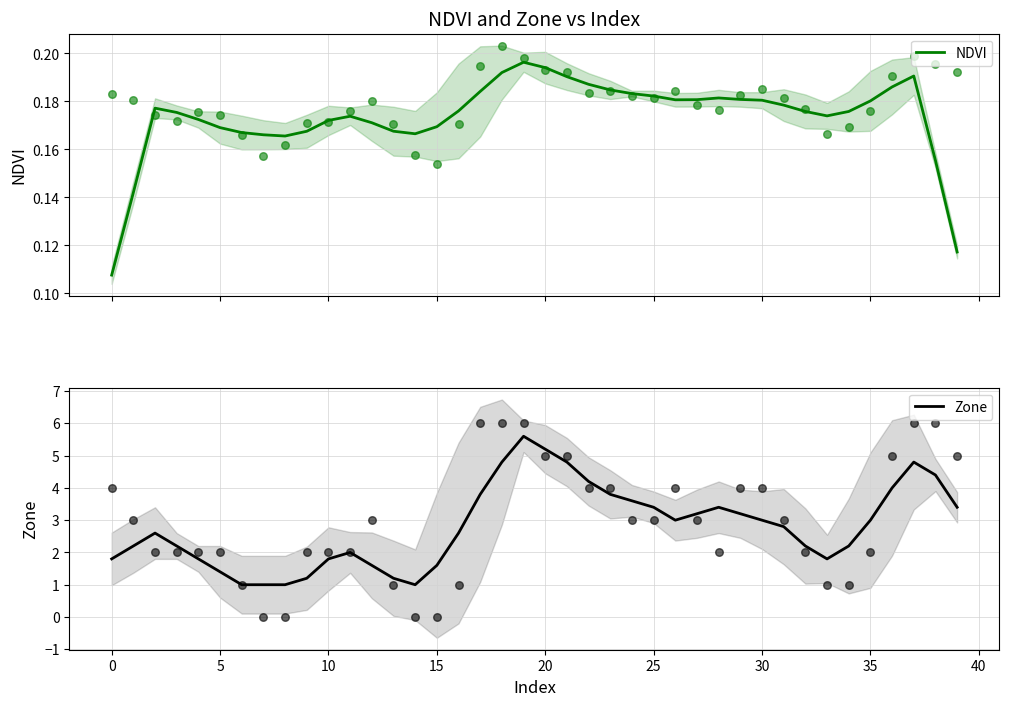

Which series has the largest total across all categories?

Zone